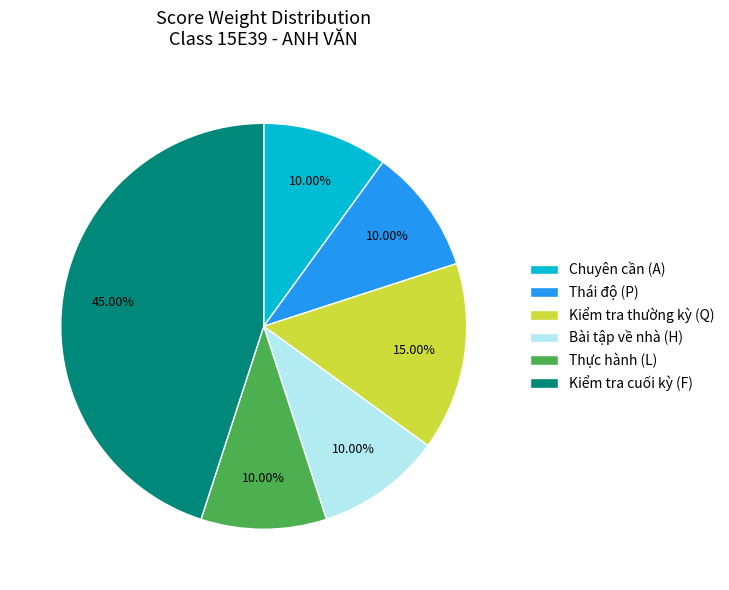

To the nearest percent, what is the difference between the largest and smallest slice percentages?

35%